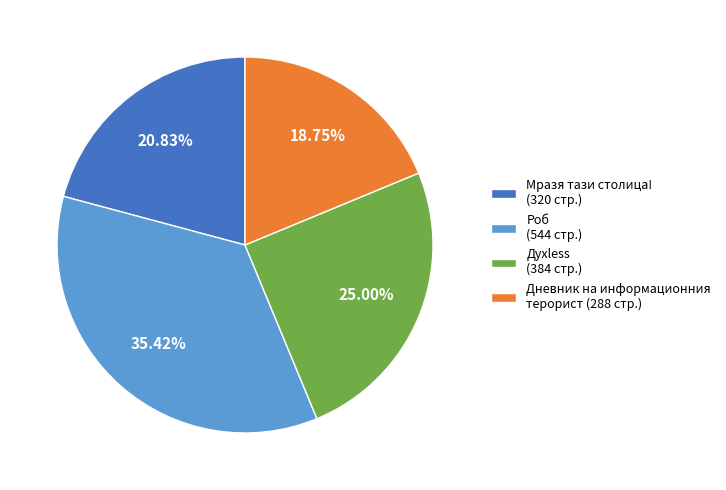

Is there a majority slice in this chart?

No